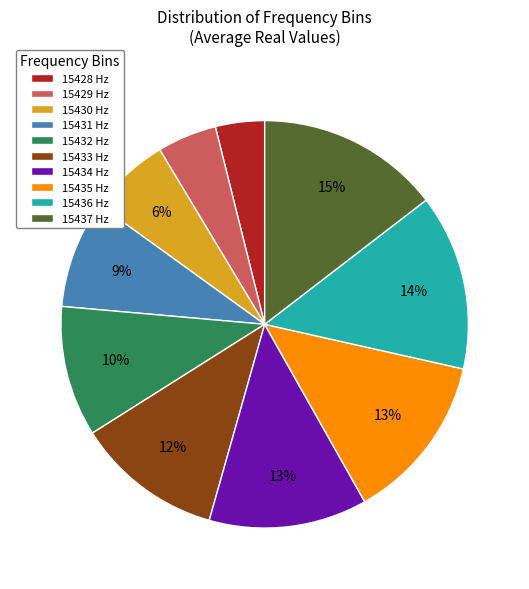

To the nearest percent, what portion does 15435 Hz represent?

13%